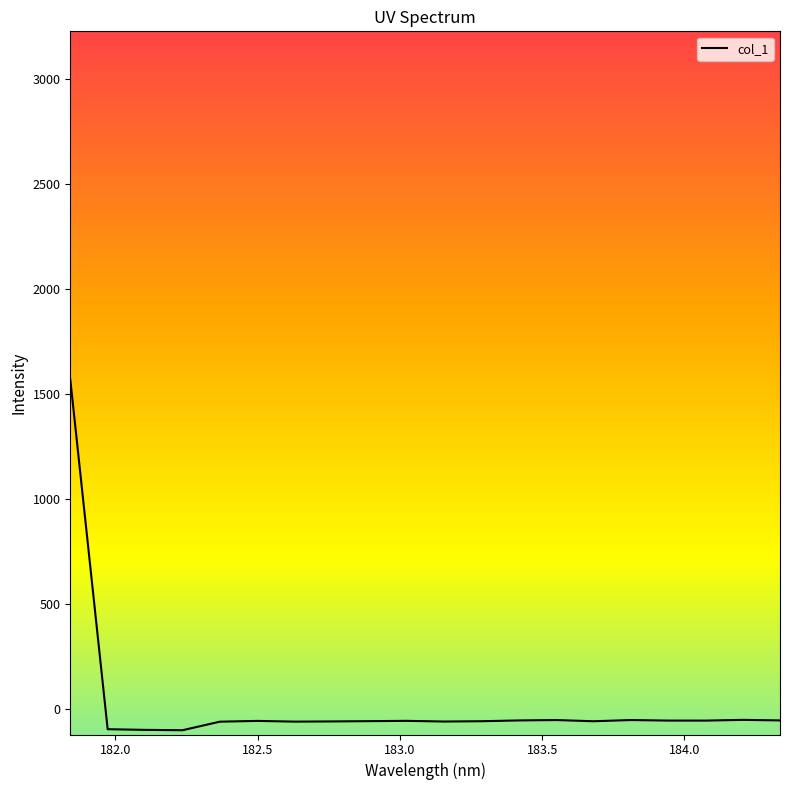

What is the minimum value shown in the chart?

-101.5